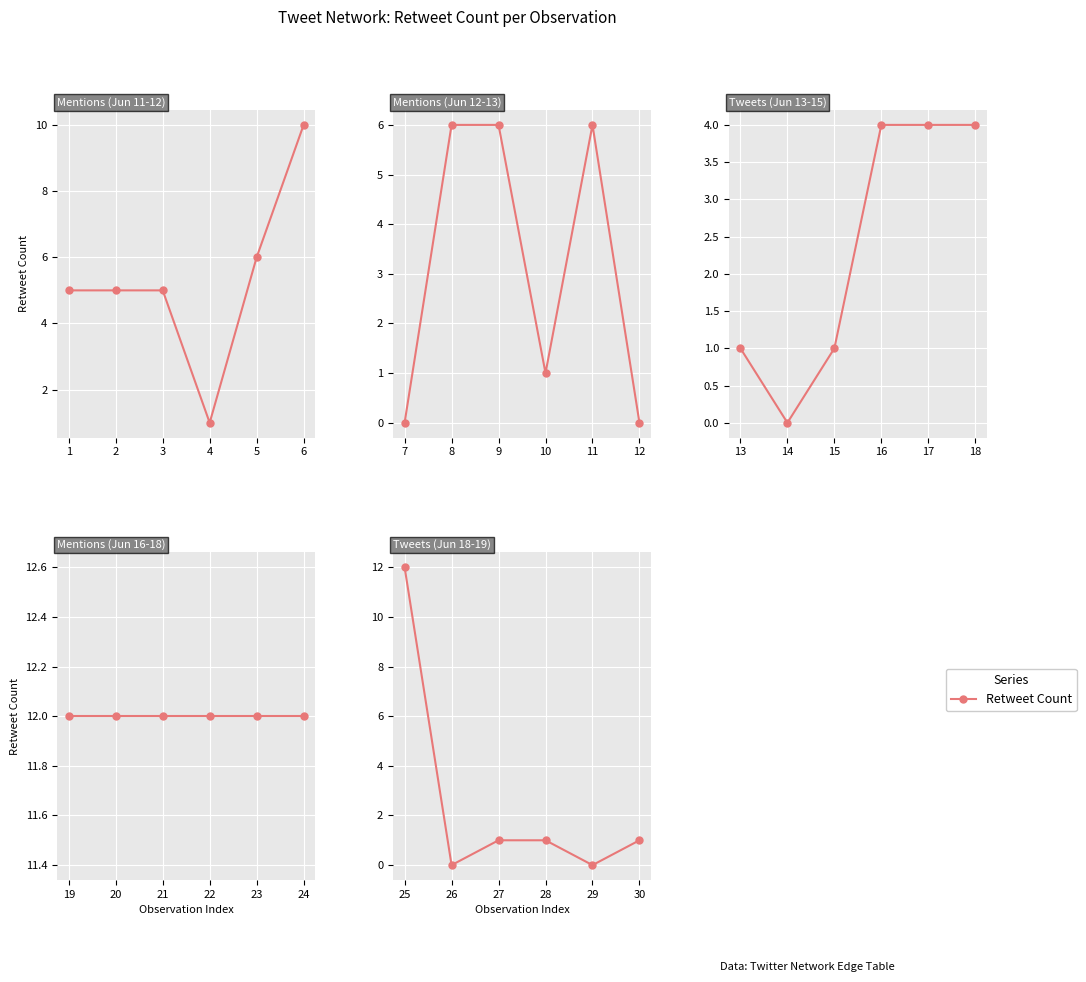

Rank the categories by value from highest to lowest.

25, 27, 28, 30, 26, 29